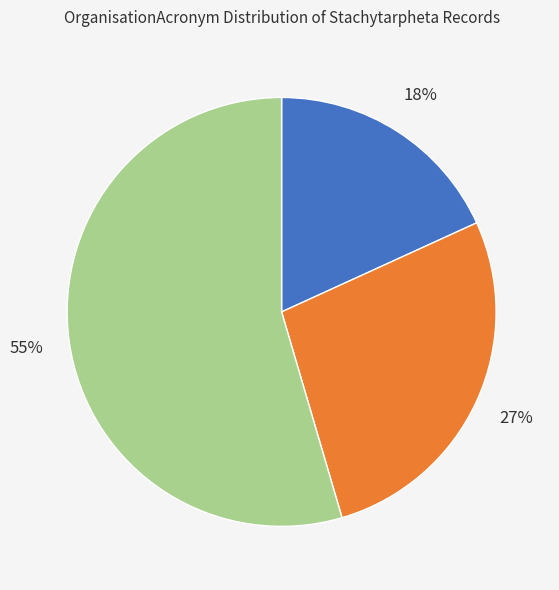

To the nearest percent, what is the average slice percentage?

33%